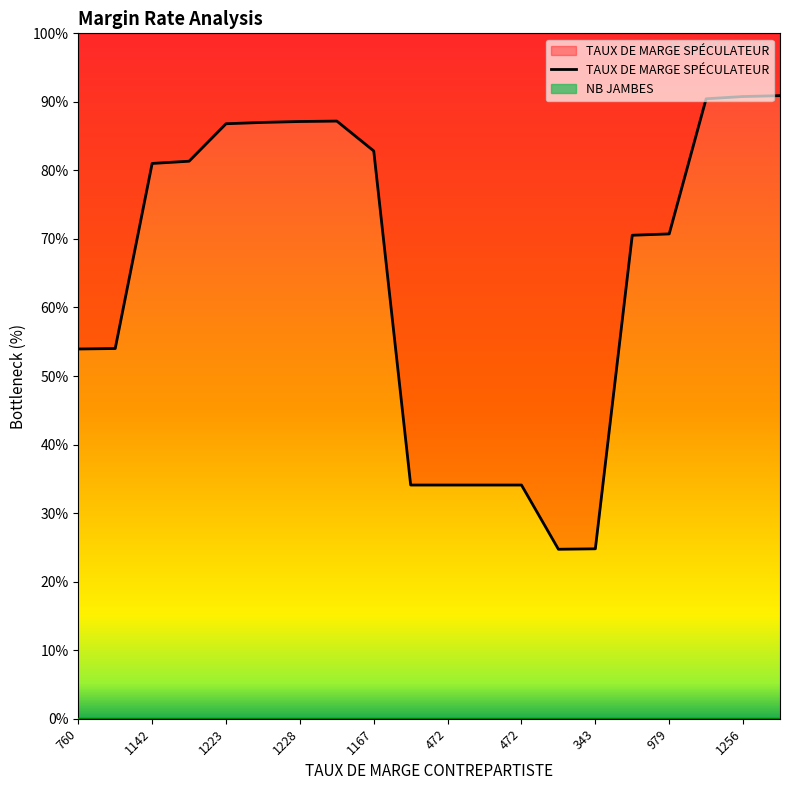

What is the change in value from 342 to 1256?

+66.1